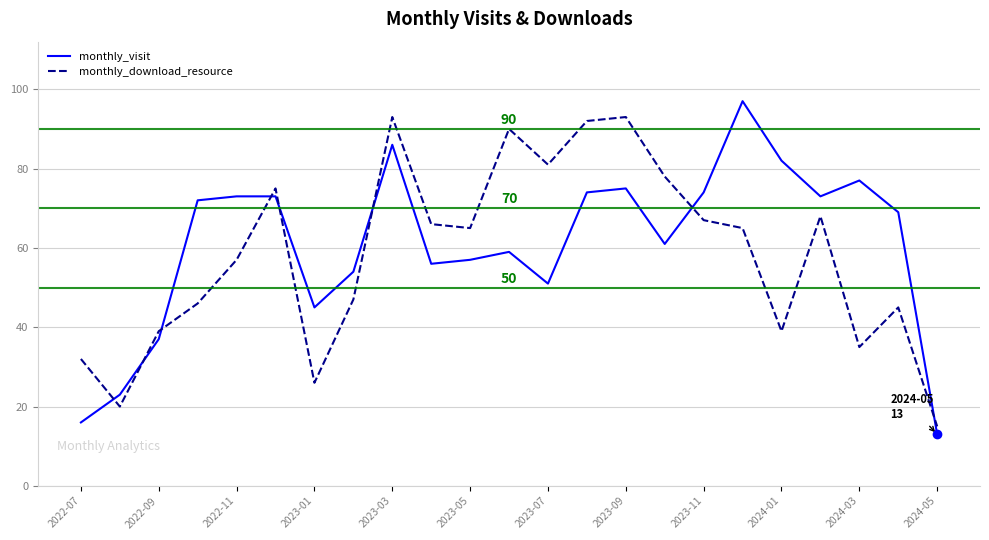

Which series has the largest range (max minus min)?

monthly_visit